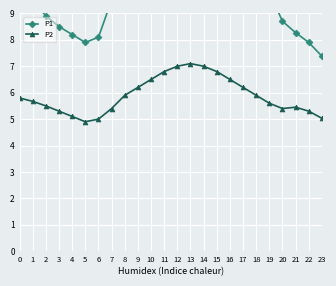

True or false: P1 and P2 cross at least once.

False